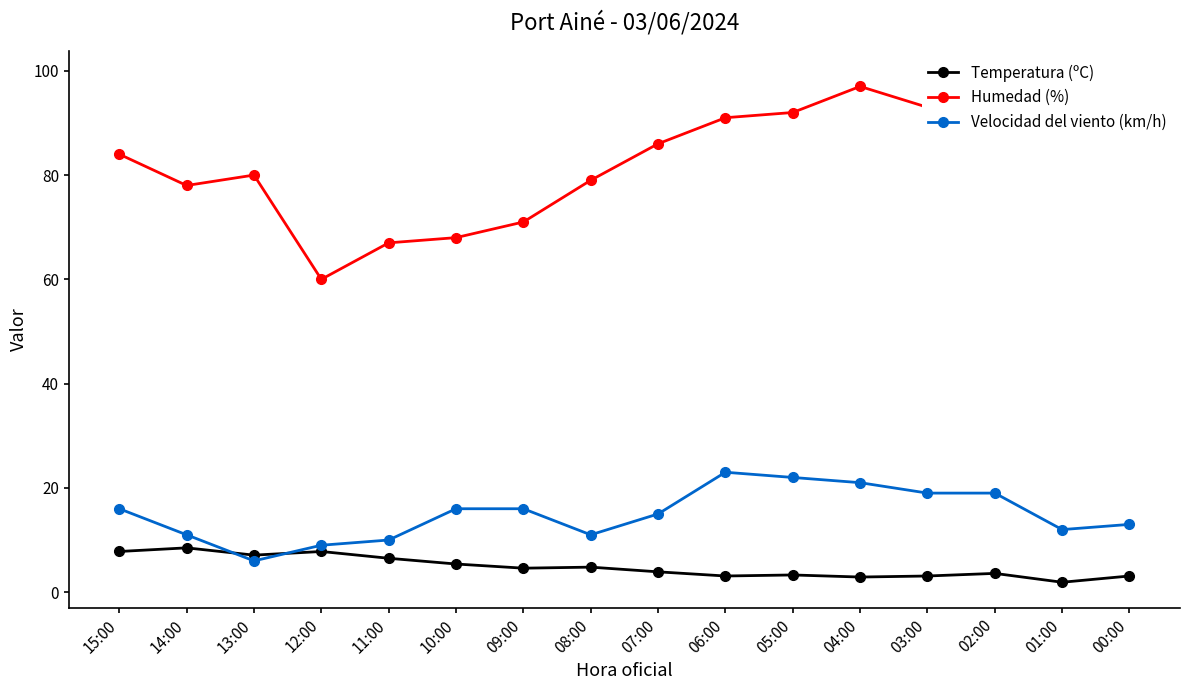

True or false: Temperatura (ºC) has a value of 6.5 at 11:00.

True